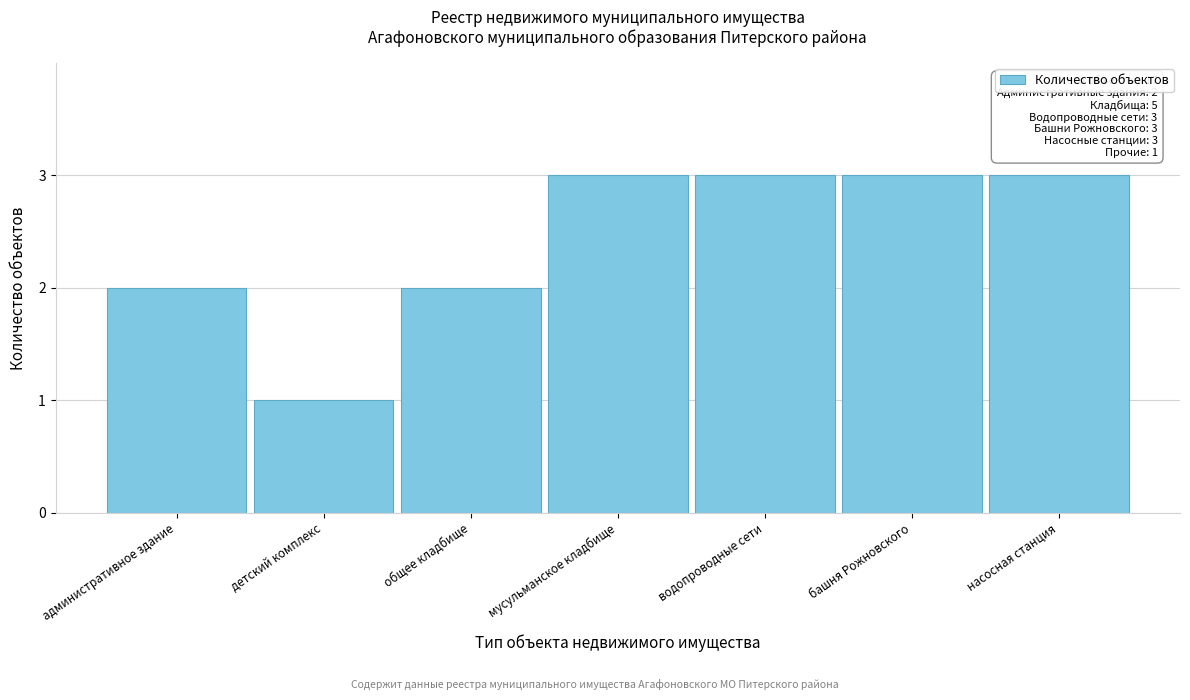

Reading left to right, extract all data points from this chart.

административное здание=2	детский комплекс=1	общее кладбище=2	мусульманское кладбище=3	водопроводные сети=3	башня Рожновского=3	насосная станция=3